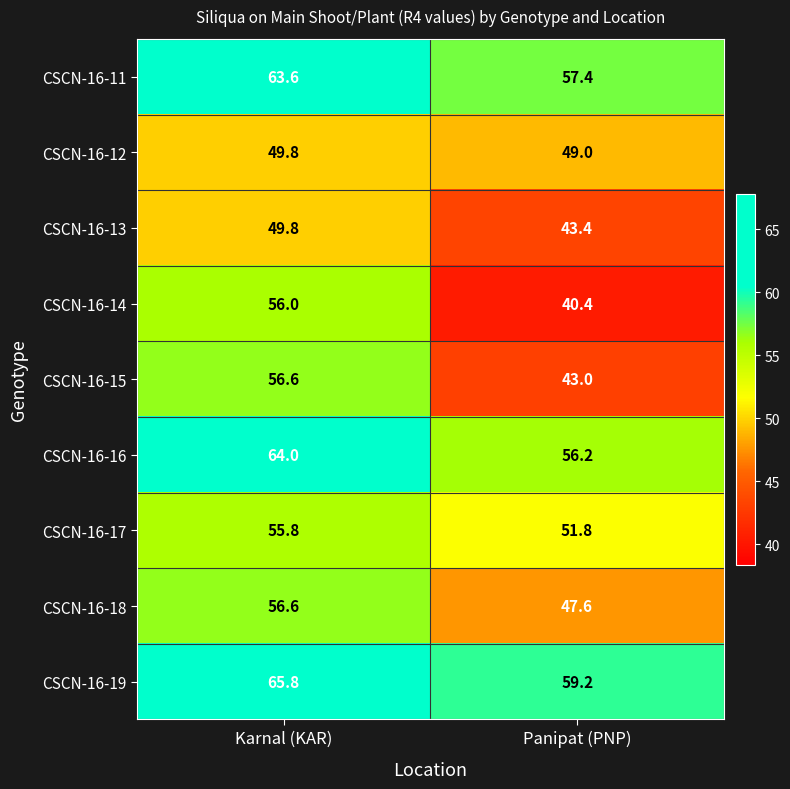

Which category has the lowest value across all series?

Panipat (PNP)